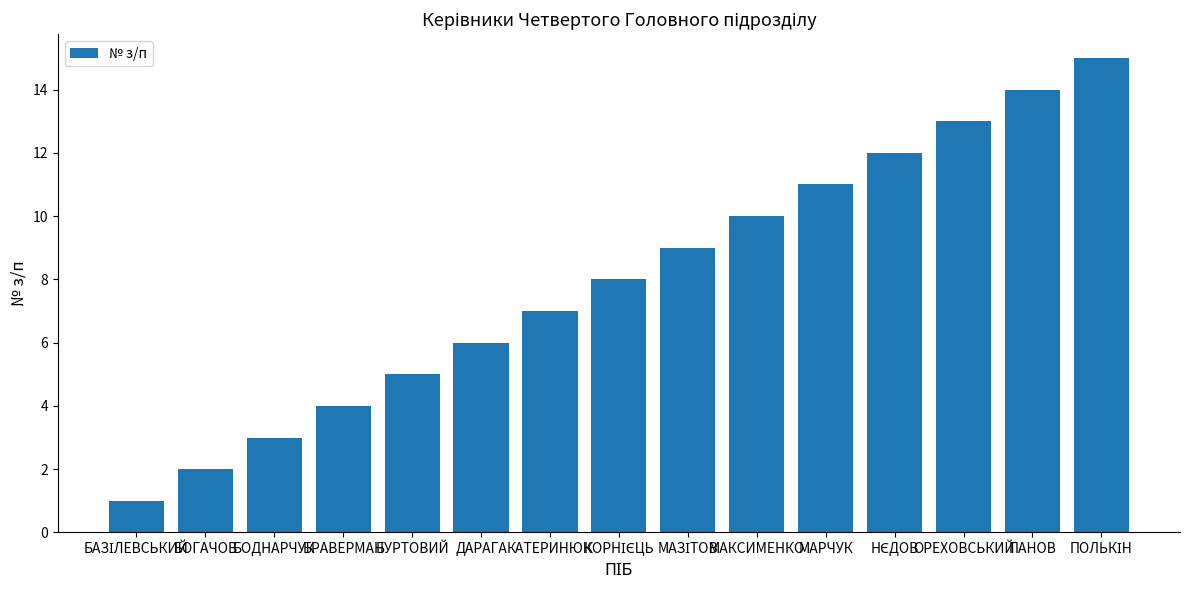

How many data points does each series have?

15